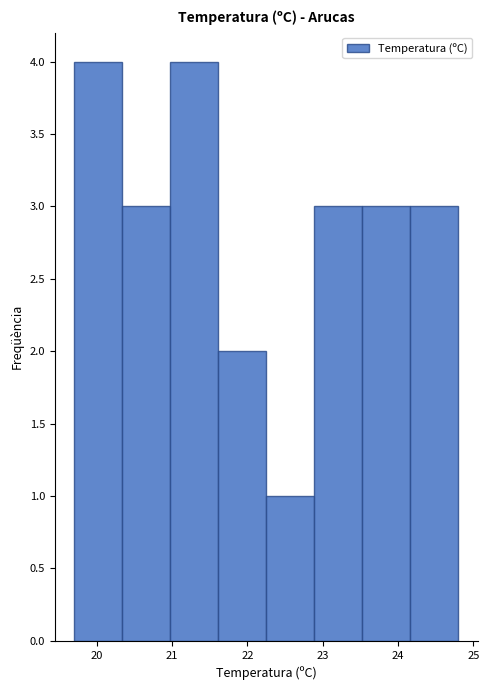

Reading left to right, list every bar in this chart as the range it spans on the x-axis followed by its height. Neither the bar edges nor the heights are printed on the chart, so give them approximately, as read against the axes.

19.7 to 20.3: 4
20.3 to 21.0: 3
21.0 to 21.6: 4
21.6 to 22.3: 2
22.3 to 22.9: 1
22.9 to 23.5: 3
23.5 to 24.2: 3
24.2 to 24.8: 3